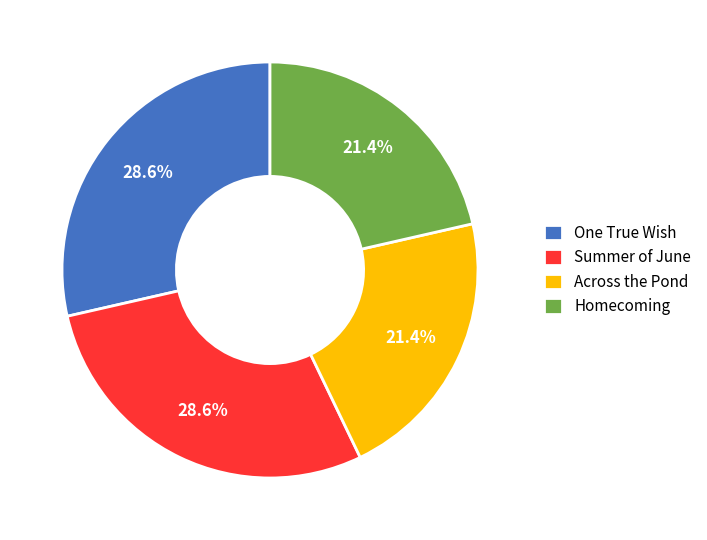

Does Across the Pond account for over 50% of the chart?

No